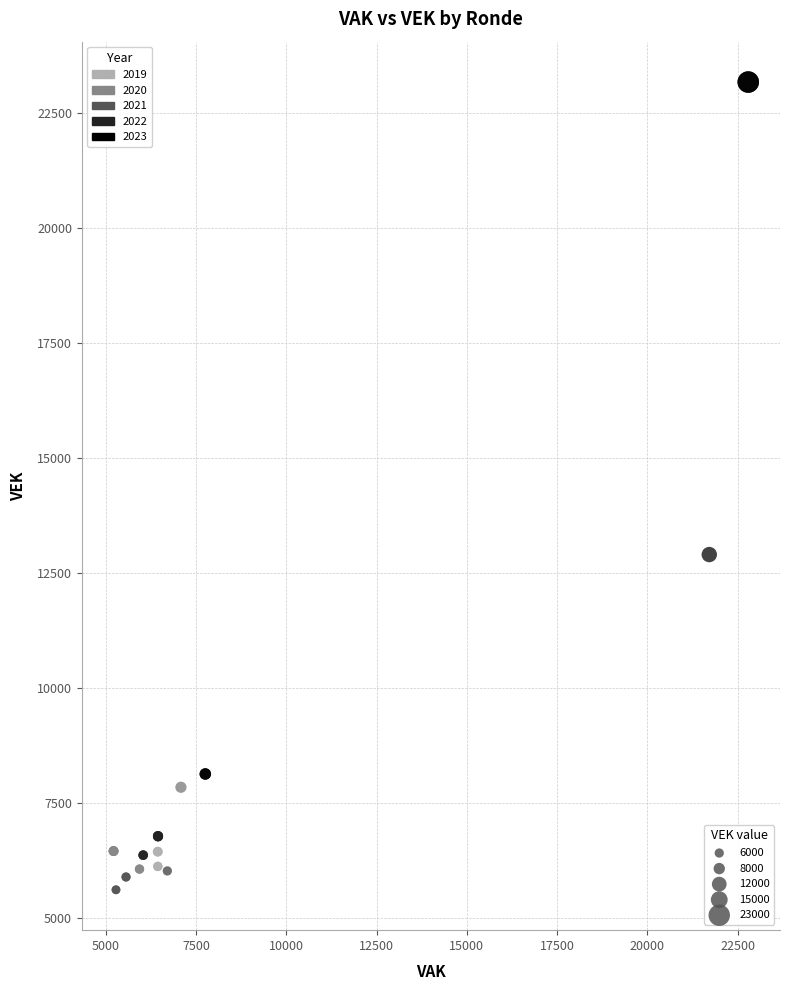

Which series has the largest Y range (max minus min)?

2023